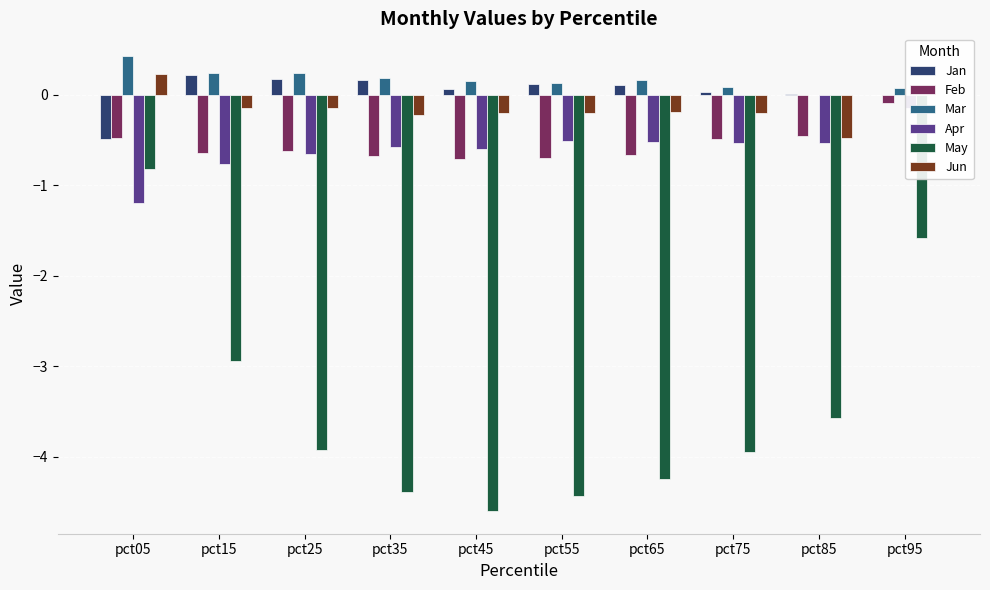

Reading left to right, list all the values displayed in this chart.

Jan: pct05=-0.5	pct15=0.2	pct25=0.2	pct35=0.2	pct45=0.1	pct55=0.1	pct65=0.1	pct75=0.0	pct85=0.0	pct95=-0.0
Feb: pct05=-0.5	pct15=-0.6	pct25=-0.6	pct35=-0.7	pct45=-0.7	pct55=-0.7	pct65=-0.7	pct75=-0.5	pct85=-0.5	pct95=-0.1
Mar: pct05=0.4	pct15=0.2	pct25=0.2	pct35=0.2	pct45=0.2	pct55=0.1	pct65=0.2	pct75=0.1	pct85=0.0	pct95=0.1
Apr: pct05=-1.2	pct15=-0.8	pct25=-0.7	pct35=-0.6	pct45=-0.6	pct55=-0.5	pct65=-0.5	pct75=-0.5	pct85=-0.5	pct95=-0.1
May: pct05=-0.8	pct15=-2.9	pct25=-3.9	pct35=-4.4	pct45=-4.6	pct55=-4.4	pct65=-4.2	pct75=-3.9	pct85=-3.6	pct95=-1.6
Jun: pct05=0.2	pct15=-0.1	pct25=-0.1	pct35=-0.2	pct45=-0.2	pct55=-0.2	pct65=-0.2	pct75=-0.2	pct85=-0.5	pct95=-0.0